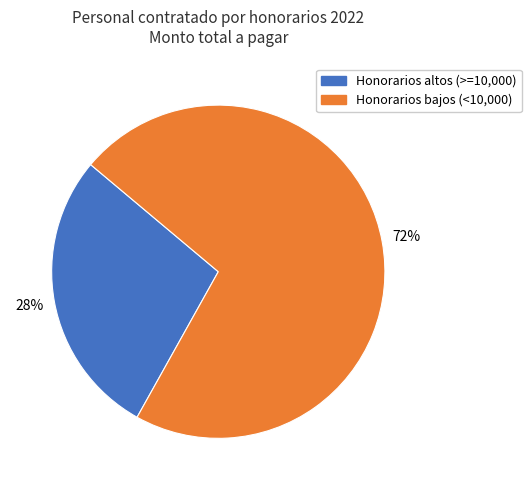

Count the number of slices in the pie.

2